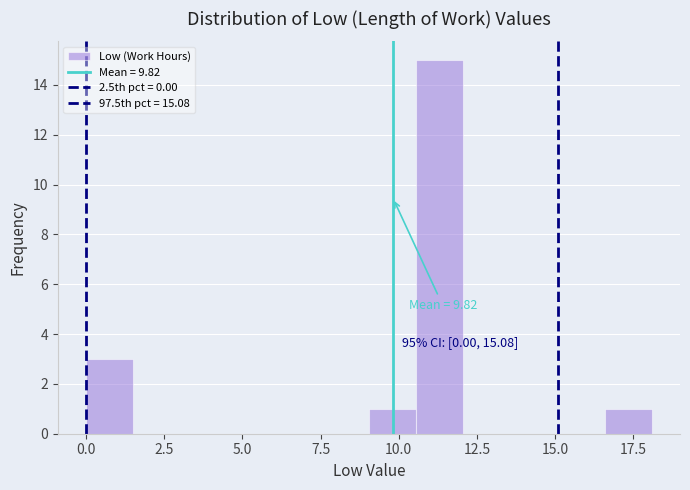

Around what value on the x-axis is the tallest bar? Give the approximate position of its centre, as read against the axis.

11.5